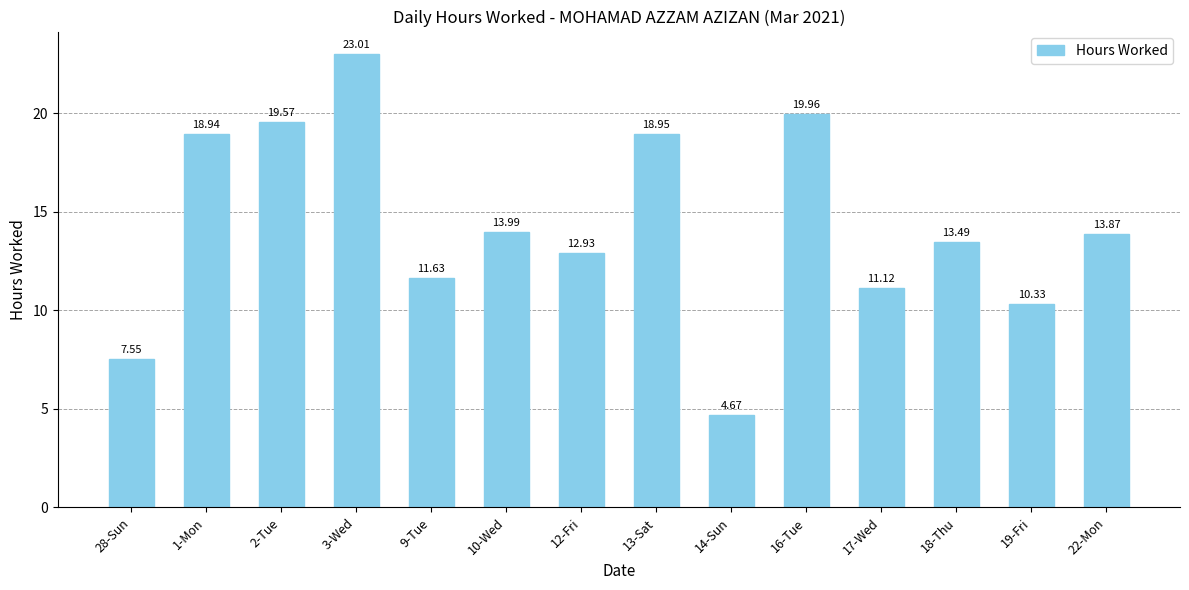

Rank the categories by value from highest to lowest.

3-Wed, 16-Tue, 2-Tue, 13-Sat, 1-Mon, 10-Wed, 22-Mon, 18-Thu, 12-Fri, 9-Tue, 17-Wed, 19-Fri, 28-Sun, 14-Sun